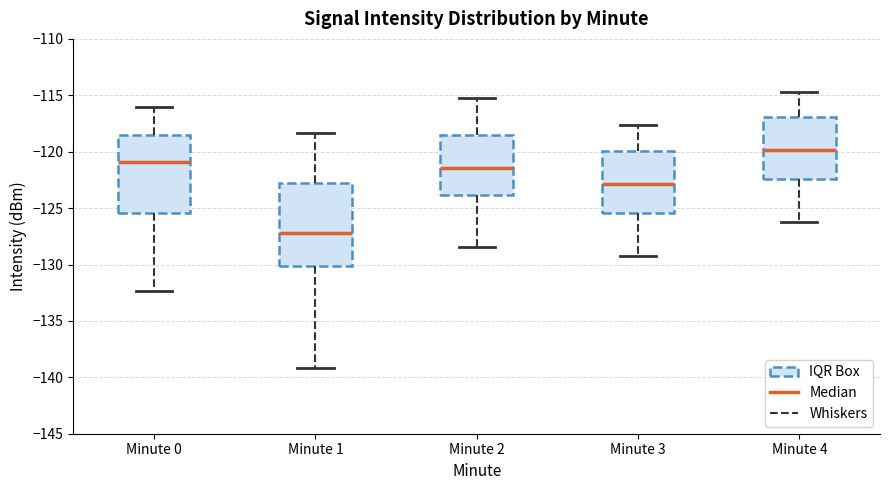

Reading left to right, read every box against the y-axis: the position of its median line, the range the box covers, and the ends of its whiskers. The values are not printed on the chart, so give them approximately, as read against the axis.

Minute 0: median -121.0, box -125.5 to -118.5, whiskers -132.5 to -116.0
Minute 1: median -127.0, box -130.0 to -123.0, whiskers -139.0 to -118.5
Minute 2: median -121.5, box -124.0 to -118.5, whiskers -128.5 to -115.0
Minute 3: median -123.0, box -125.5 to -120.0, whiskers -129.0 to -117.5
Minute 4: median -120.0, box -122.5 to -117.0, whiskers -126.0 to -114.5